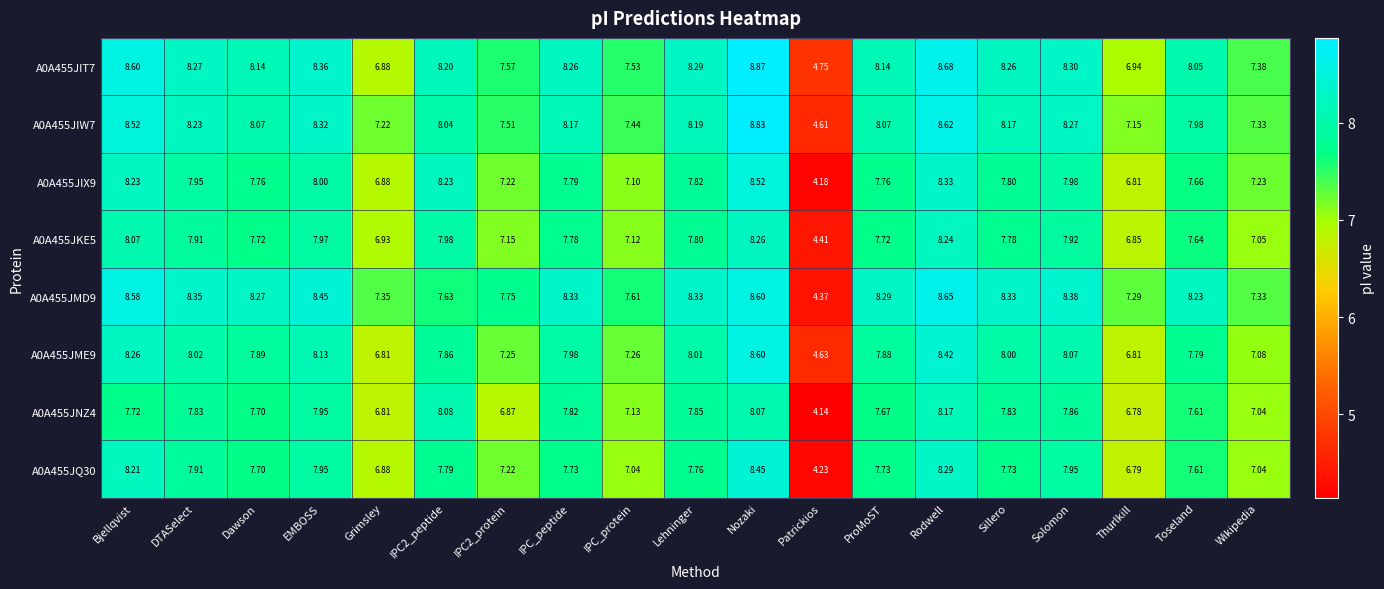

Is the value of A0A455JME9 at Rodwell greater than the value of A0A455JIW7 at Dawson?

Yes